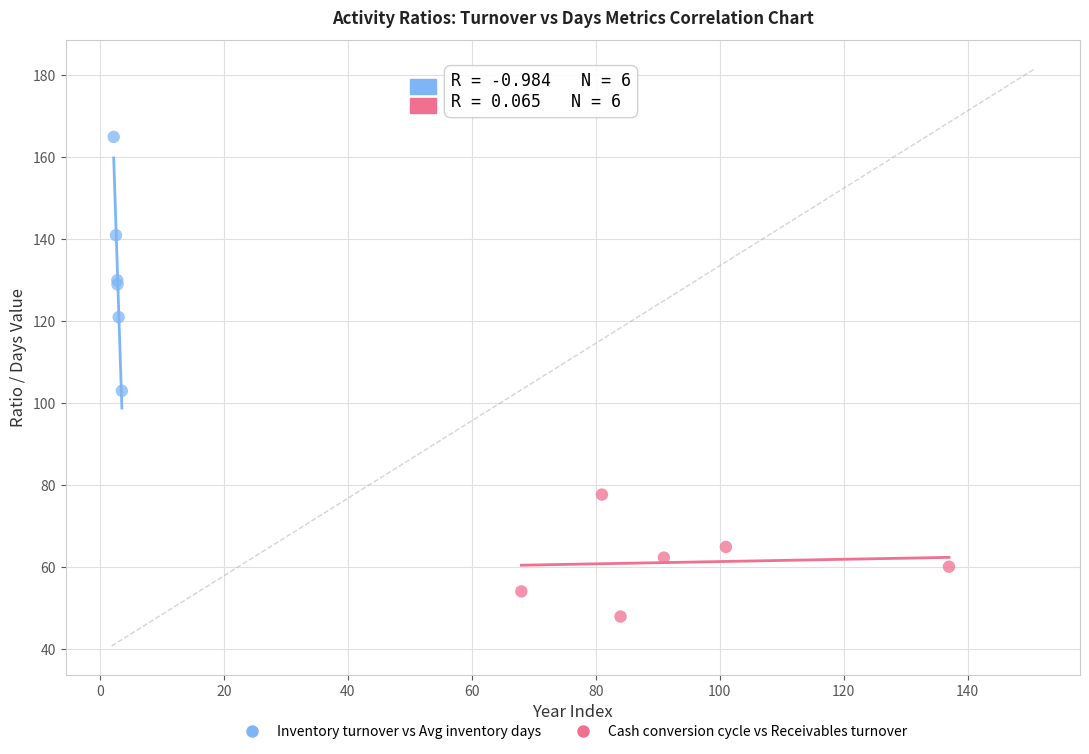

Which series contains the lowest Y value?

Cash conversion cycle vs Receivables turnover